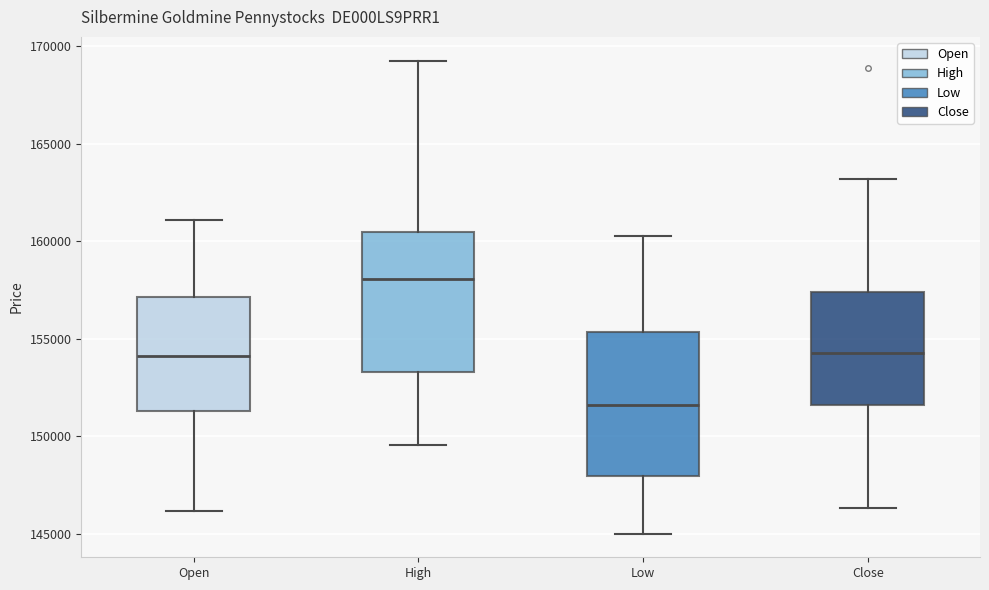

Reading left to right, read every box against the y-axis: the position of its median line, the range the box covers, and the ends of its whiskers. The values are not printed on the chart, so give them approximately, as read against the axis.

Open: median 154000, box 151500 to 157000, whiskers 146000 to 161000
High: median 158000, box 153500 to 160500, whiskers 149500 to 169500
Low: median 151500, box 148000 to 155500, whiskers 145000 to 160500
Close: median 154500, box 151500 to 157500, whiskers 146500 to 163000